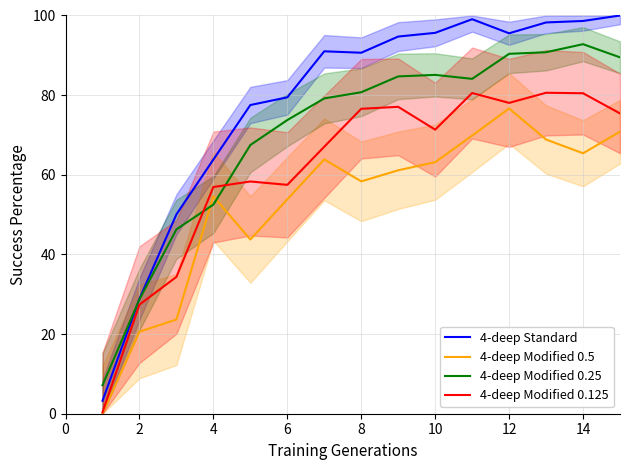

How many categories are shown in the chart?

15